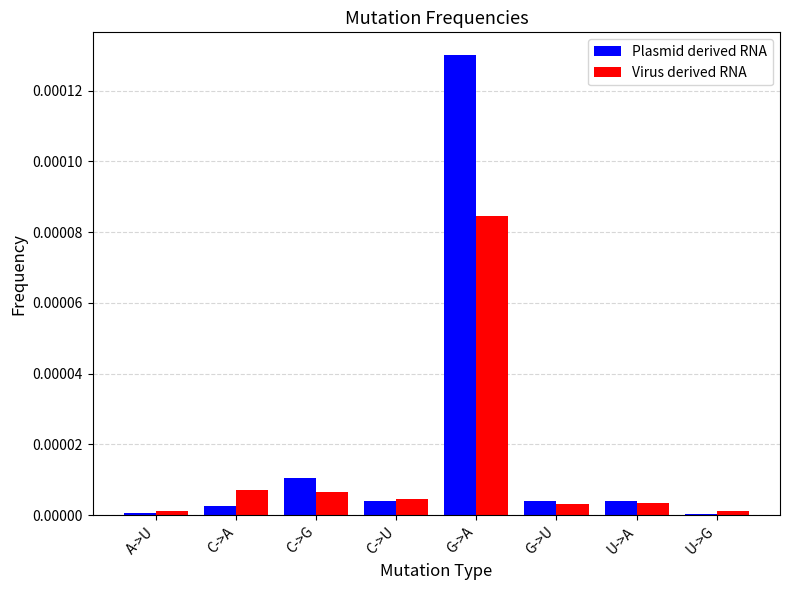

The value of Plasmid derived RNA at U->A is 0.0. True or false?

True